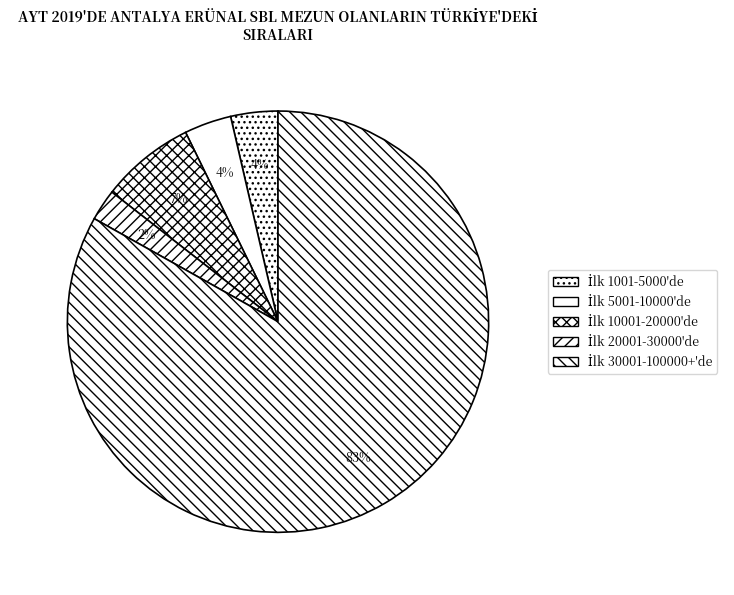

How many slices are in this pie chart?

5